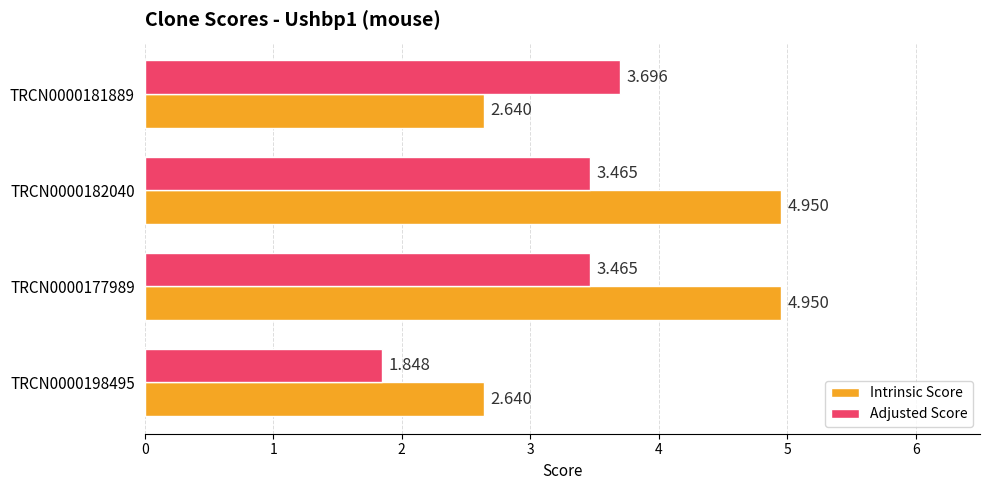

Which series has the largest range (max minus min)?

Intrinsic Score